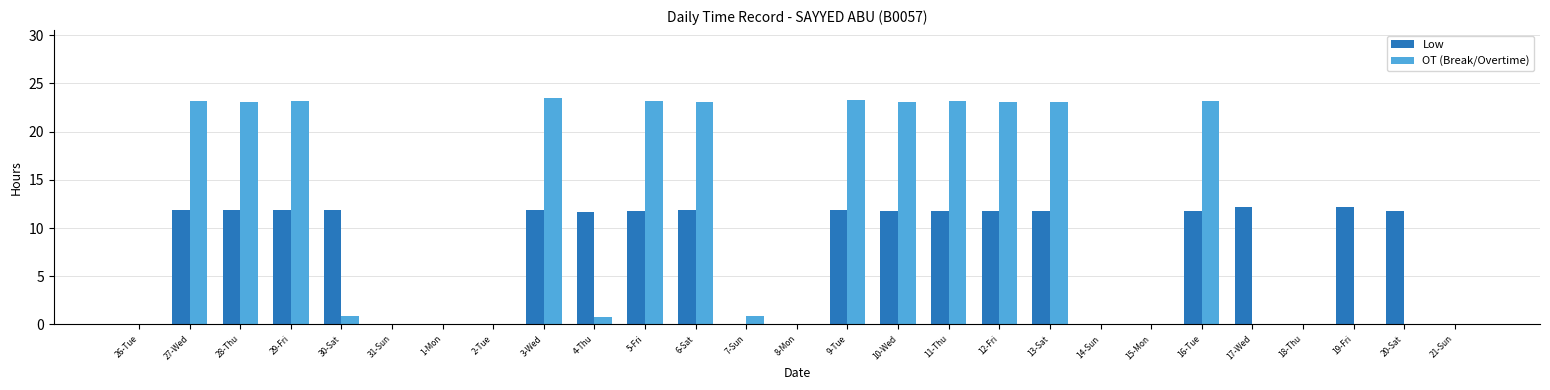

Between 12-Fri and 21-Sun, which series saw the biggest shift?

OT (Break/Overtime)